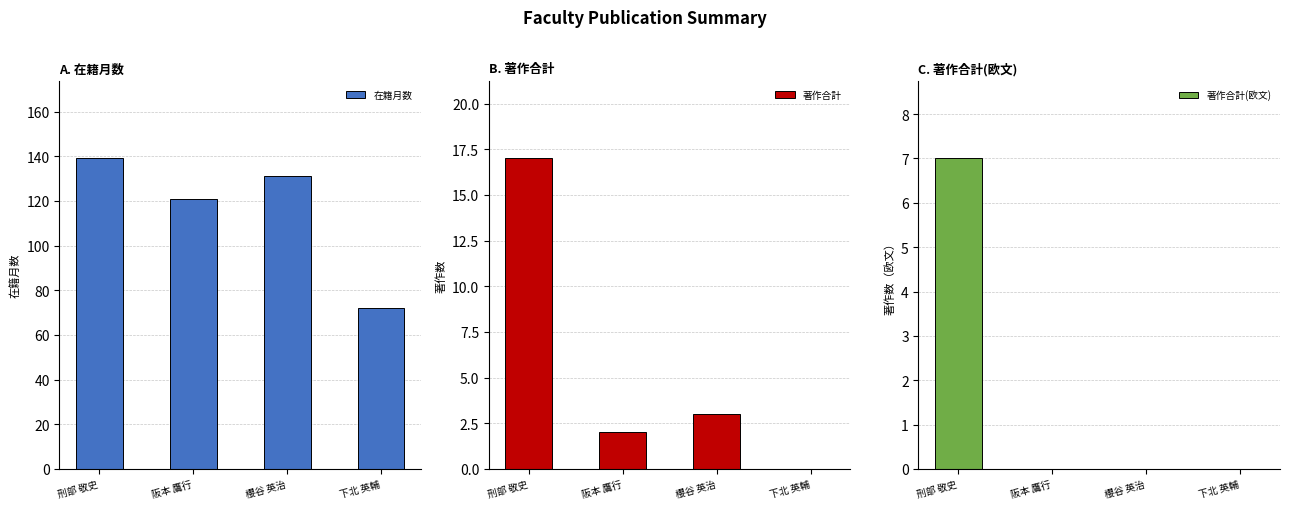

List the labels in order of 著作合計 value, largest first.

刑部 敬史, 櫻谷 英治, 阪本 鷹行, 下北 英輔